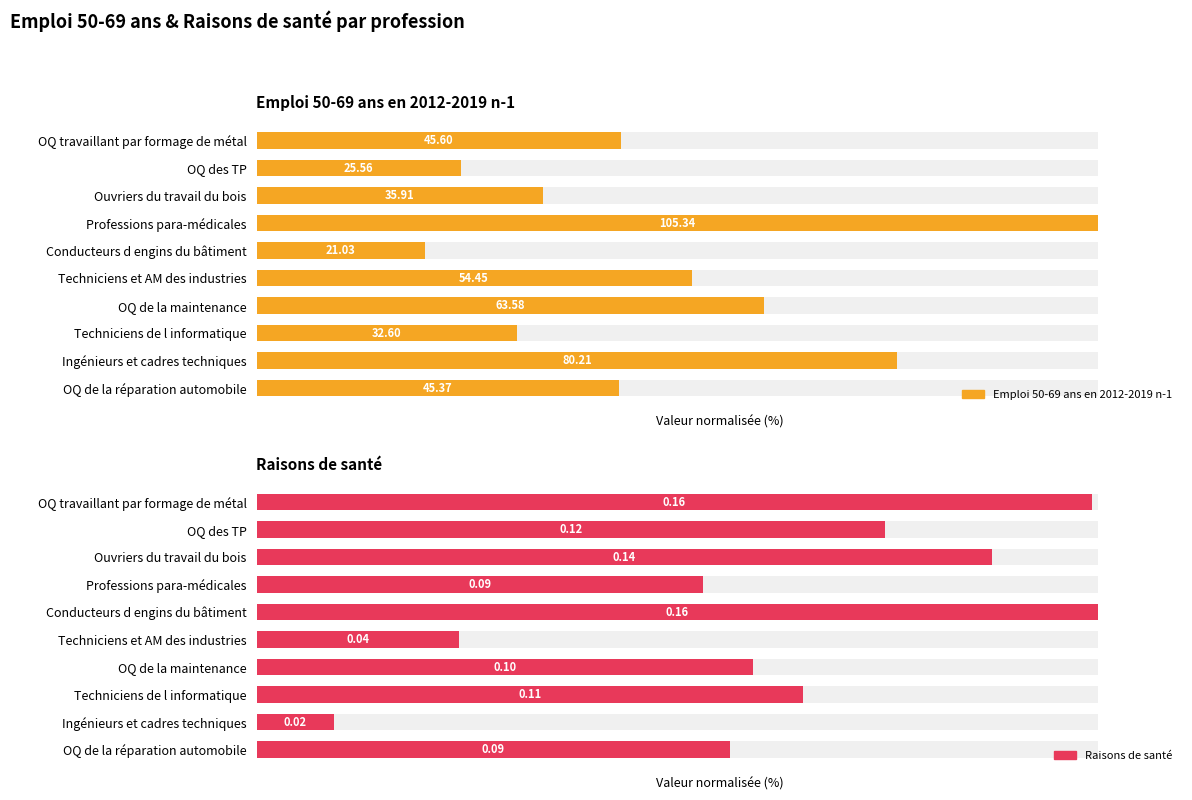

Rank the series by their maximum value, from highest to lowest.

Emploi 50-69 ans en 2012-2019 n-1, Raisons de santé